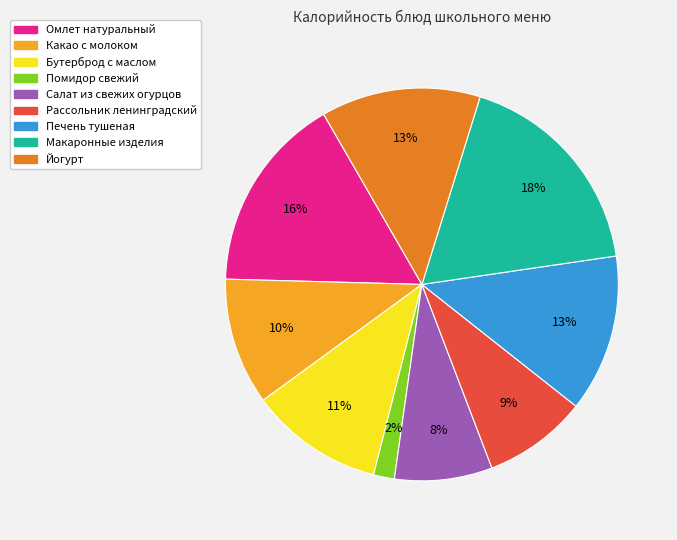

Is it true that Омлет натуральный is 23% of the pie?

False